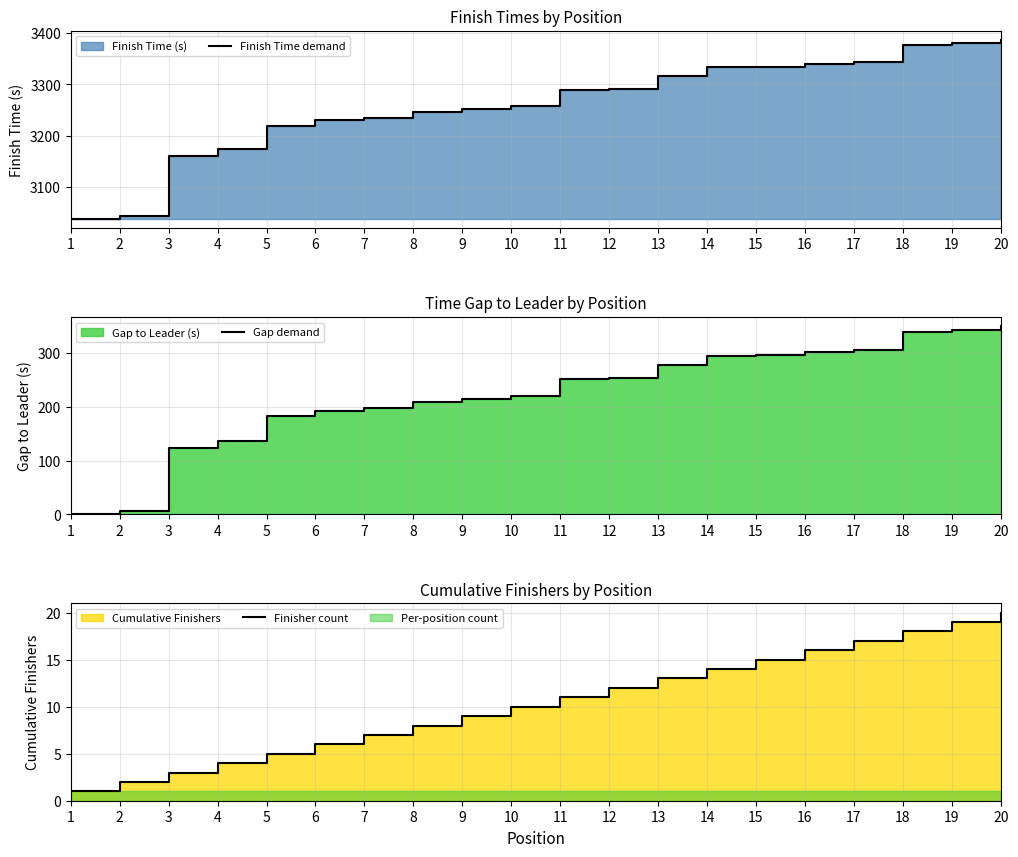

What is the highest value of the Gap demand series?

349